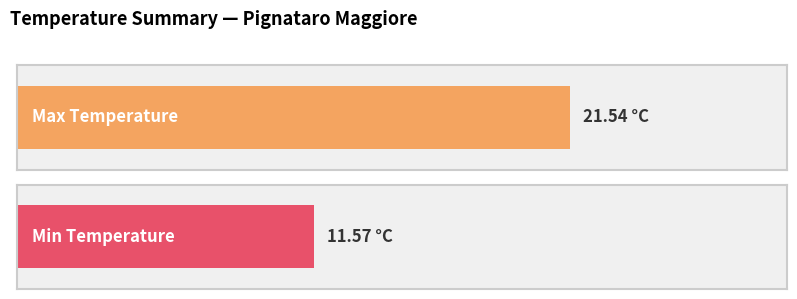

Which series has the largest range (max minus min)?

Min Temperature